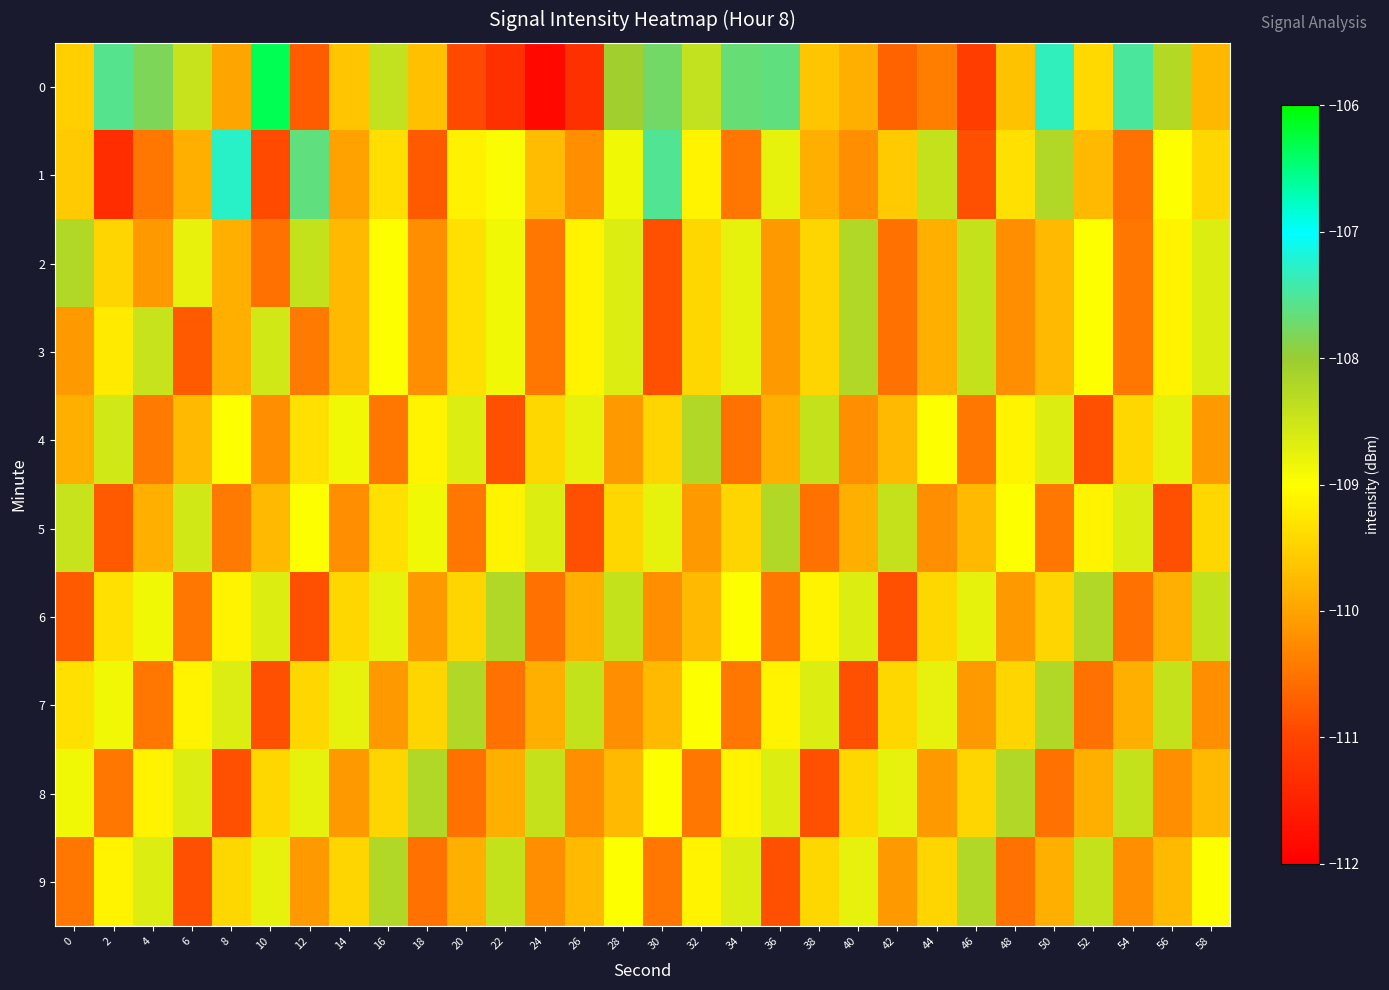

Count the number of categories in the chart.

30